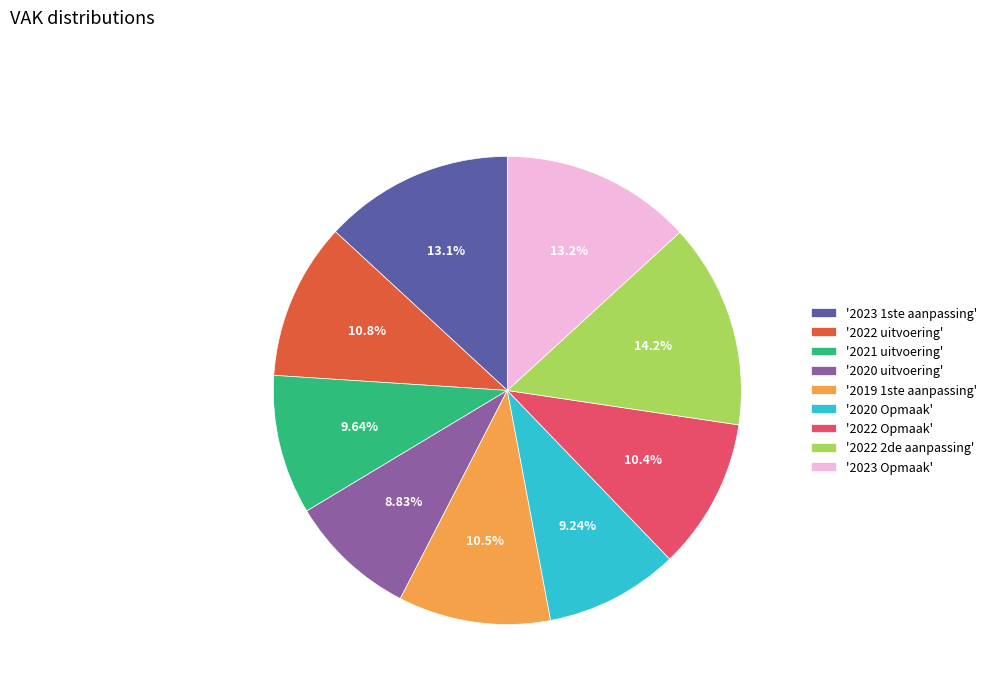

Do '2022 Opmaak' and '2020 uitvoering' together represent more than half of the pie?

No